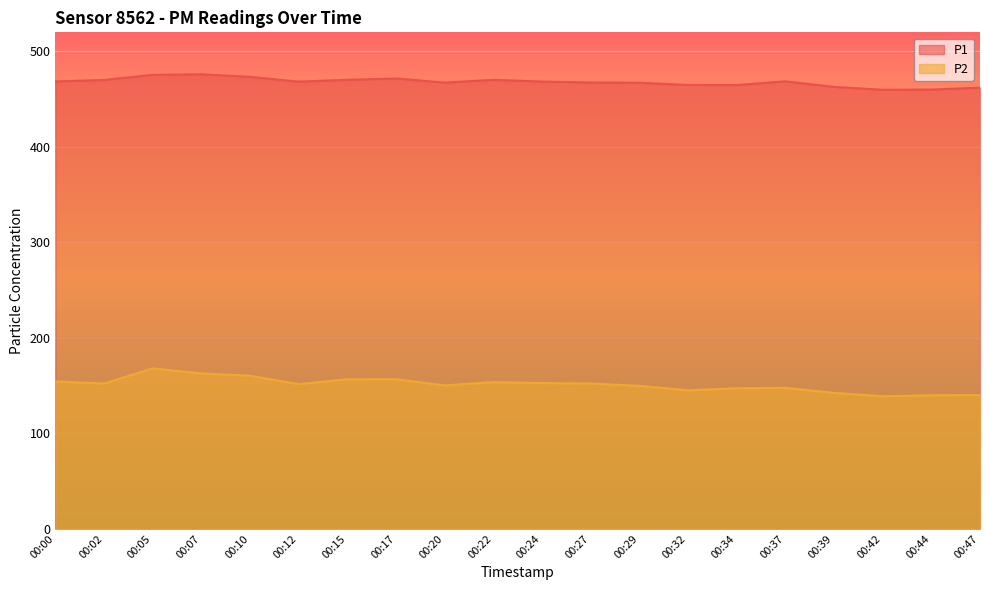

What is the sum of the P2 values at 00:10 and 00:29?

310.1